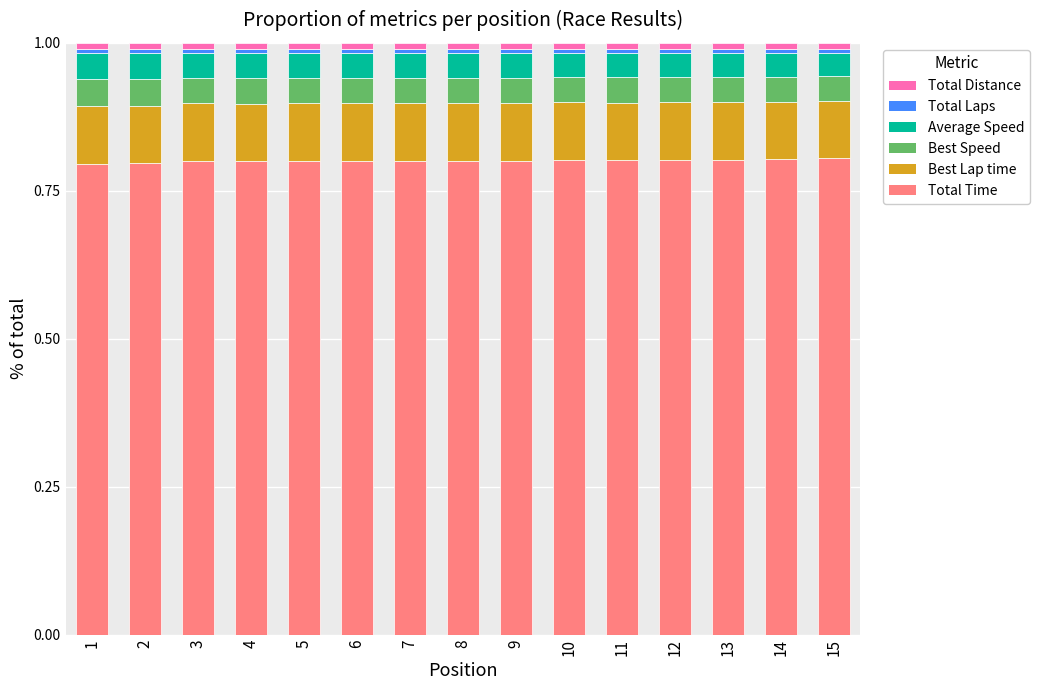

Count the number of categories in the chart.

15